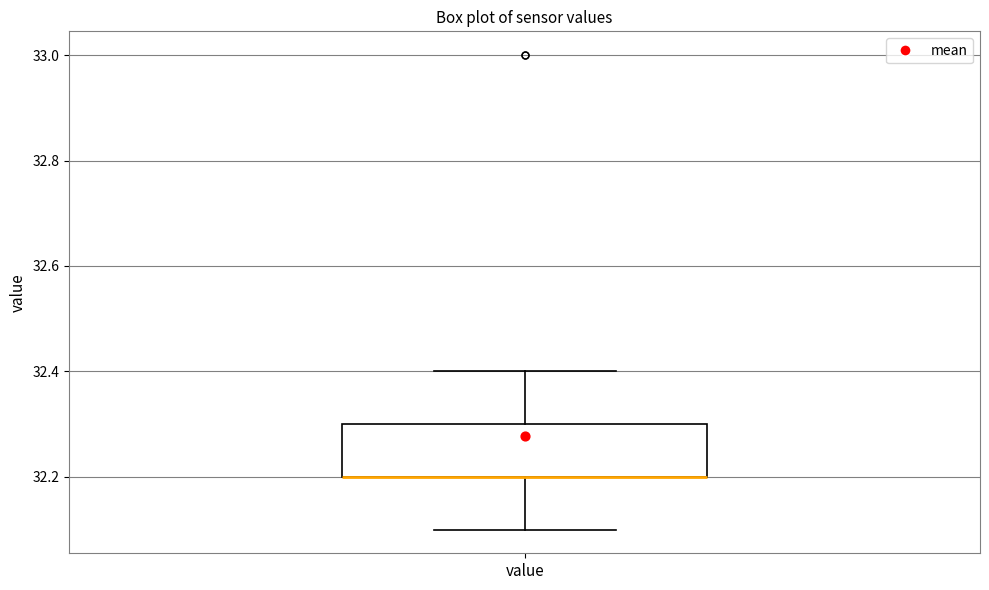

Read this box plot against the y-axis: the position of the median line, the range covered by the box, and the ends of both whiskers. The values are not printed on the chart, so give them approximately, as read against the axis.

median 32.2 (drawn on the box's lower edge), box 32.2 to 32.3, whiskers 32.1 to 32.4